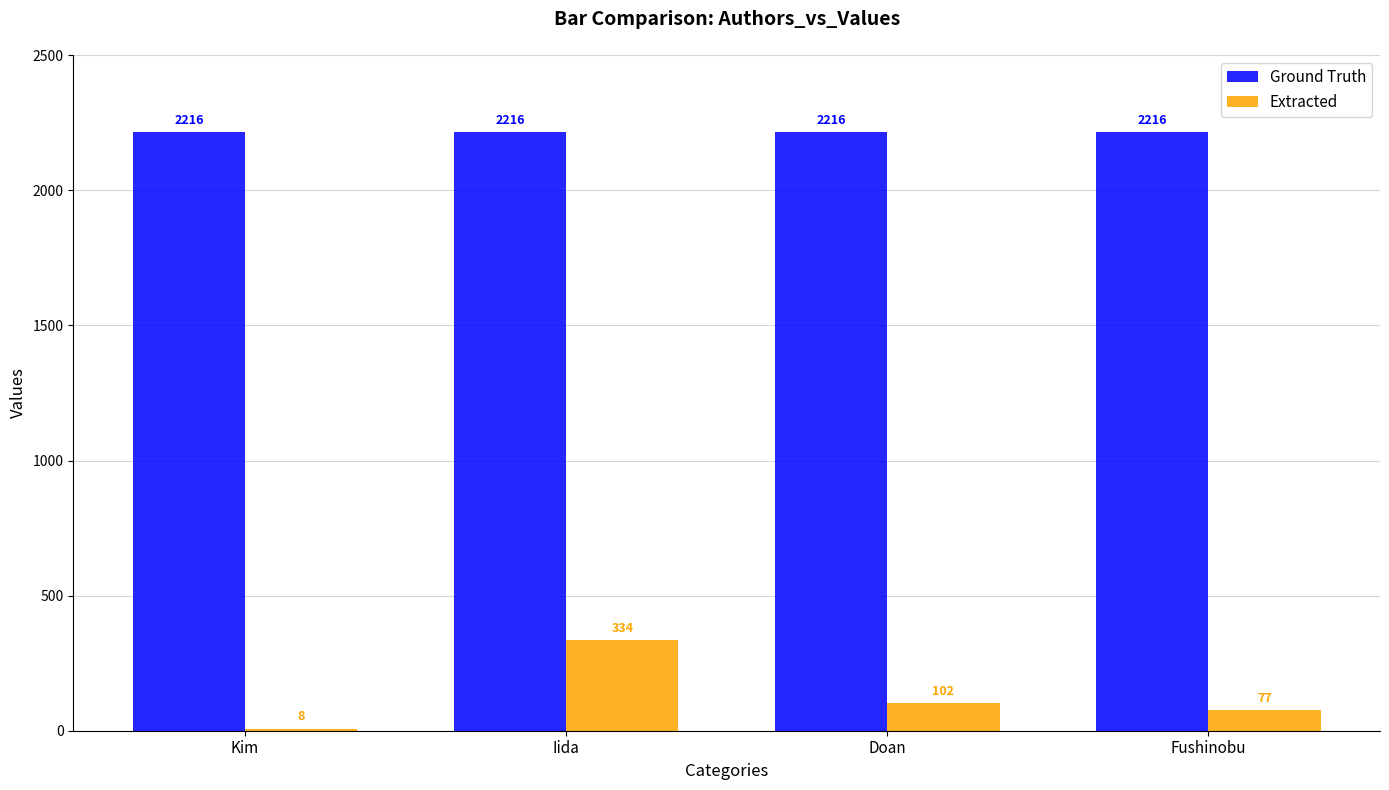

Which series changed the most between Kim and Doan?

Extracted